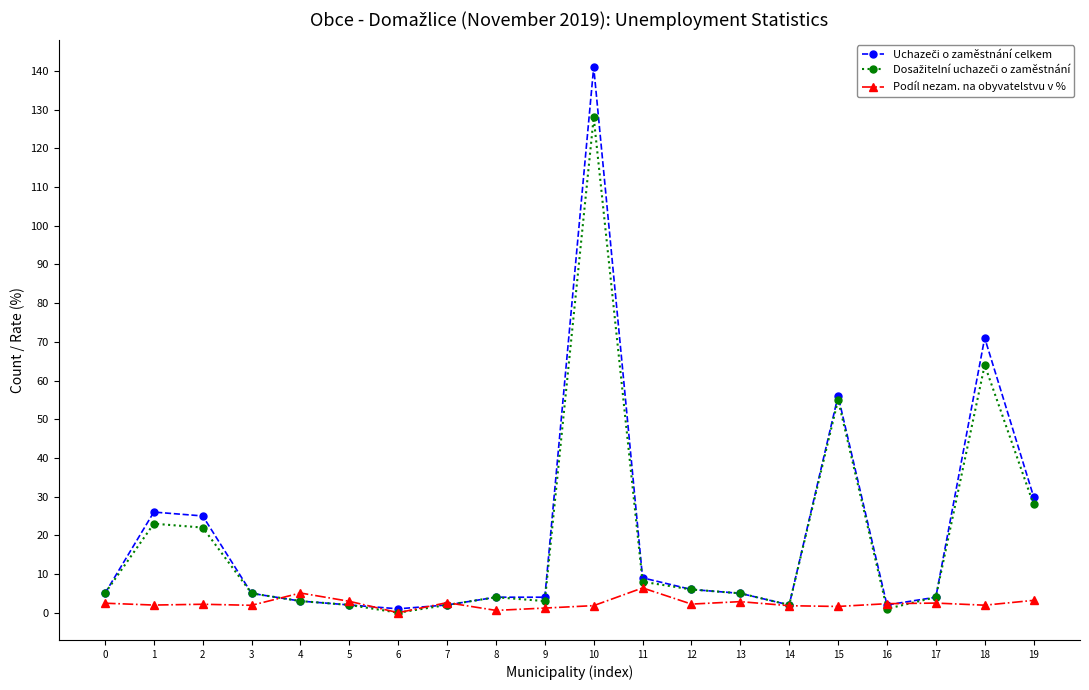

At which category is the sum across all series the highest?

10